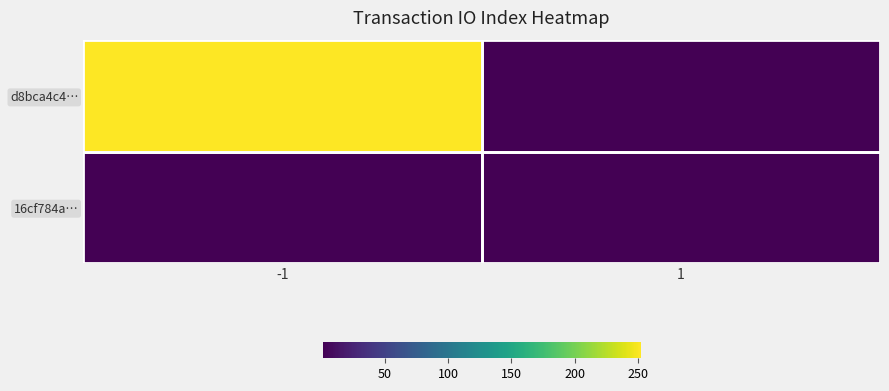

Reading left to right, what are all the values shown in this chart?

d8bca4c4…: -1=252	1=0
16cf784a…: -1=0	1=1